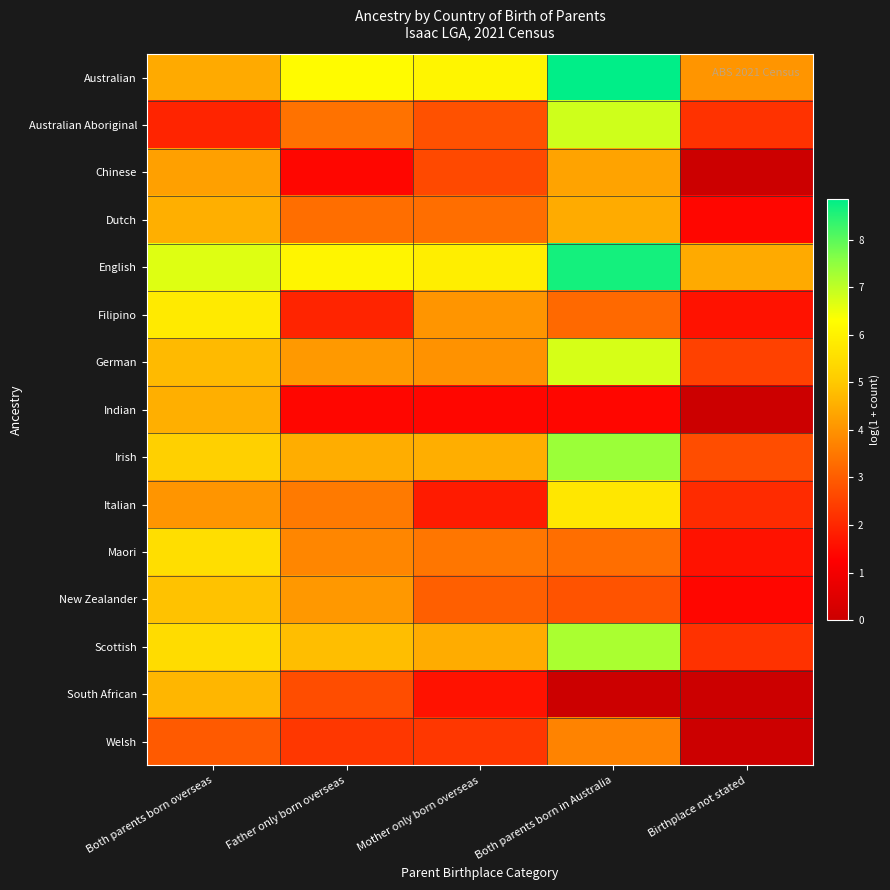

Reading left to right, transcribe all the data shown in this chart.

Australian: Both parents born overseas=4.4	Father only born overseas=6.2	Mother only born overseas=6.1	Both parents born in Australia=8.8	Birthplace not stated=4.0
Australian Aboriginal: Both parents born overseas=1.9	Father only born overseas=3.4	Mother only born overseas=2.8	Both parents born in Australia=6.8	Birthplace not stated=2.2
Chinese: Both parents born overseas=4.2	Father only born overseas=1.4	Mother only born overseas=2.6	Both parents born in Australia=4.3	Birthplace not stated=0.0
Dutch: Both parents born overseas=4.5	Father only born overseas=3.3	Mother only born overseas=3.3	Both parents born in Australia=4.5	Birthplace not stated=1.4
English: Both parents born overseas=6.7	Father only born overseas=6.1	Mother only born overseas=5.9	Both parents born in Australia=8.6	Birthplace not stated=4.4
Filipino: Both parents born overseas=5.8	Father only born overseas=1.9	Mother only born overseas=4.1	Both parents born in Australia=3.2	Birthplace not stated=1.6
German: Both parents born overseas=4.7	Father only born overseas=4.1	Mother only born overseas=4.0	Both parents born in Australia=6.8	Birthplace not stated=2.5
Indian: Both parents born overseas=4.5	Father only born overseas=1.4	Mother only born overseas=1.4	Both parents born in Australia=1.4	Birthplace not stated=0.0
Irish: Both parents born overseas=5.2	Father only born overseas=4.5	Mother only born overseas=4.5	Both parents born in Australia=7.4	Birthplace not stated=2.7
Italian: Both parents born overseas=4.0	Father only born overseas=3.6	Mother only born overseas=1.8	Both parents born in Australia=5.7	Birthplace not stated=2.1
Maori: Both parents born overseas=5.5	Father only born overseas=3.8	Mother only born overseas=3.5	Both parents born in Australia=3.3	Birthplace not stated=1.6
New Zealander: Both parents born overseas=4.9	Father only born overseas=4.1	Mother only born overseas=3.0	Both parents born in Australia=2.8	Birthplace not stated=1.4
Scottish: Both parents born overseas=5.5	Father only born overseas=4.8	Mother only born overseas=4.5	Both parents born in Australia=7.2	Birthplace not stated=2.2
South African: Both parents born overseas=4.7	Father only born overseas=2.7	Mother only born overseas=1.6	Both parents born in Australia=0.0	Birthplace not stated=0.0
Welsh: Both parents born overseas=2.9	Father only born overseas=2.3	Mother only born overseas=2.3	Both parents born in Australia=3.7	Birthplace not stated=0.0